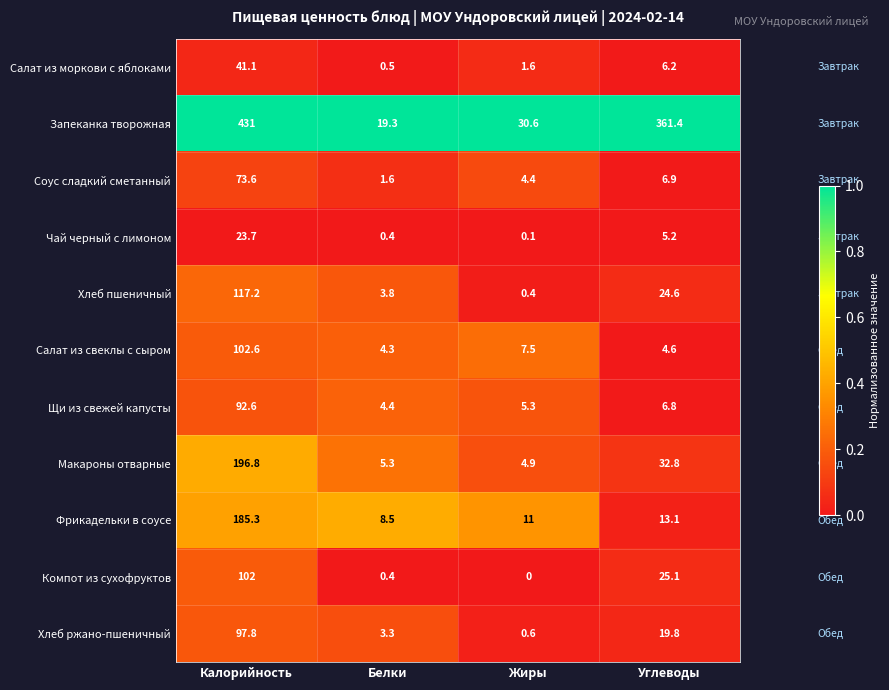

Rank the categories by Салат из свеклы с сыром value from lowest to highest.

Белки, Углеводы, Жиры, Калорийность